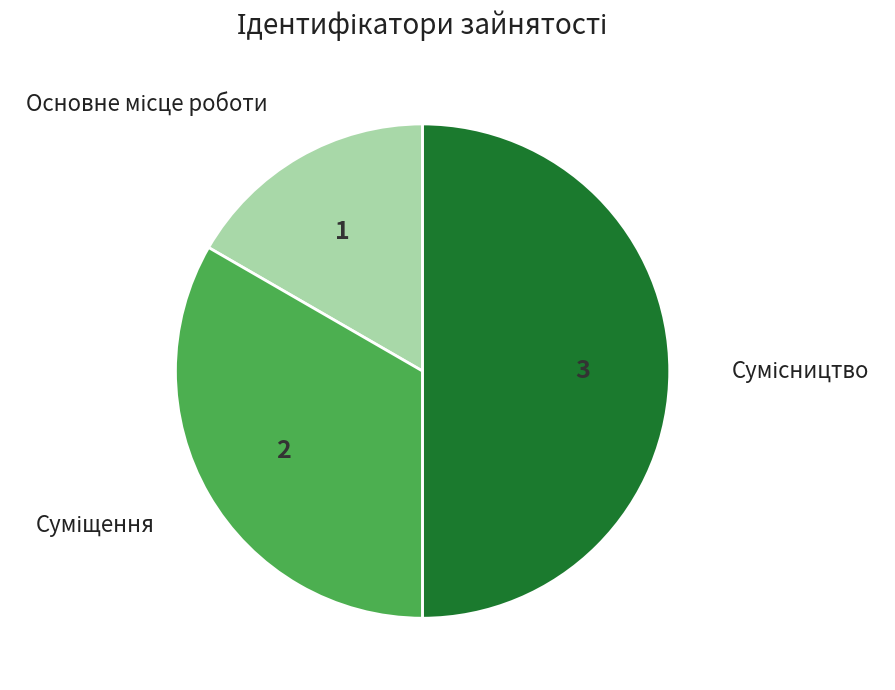

How many slices are in this pie chart?

3